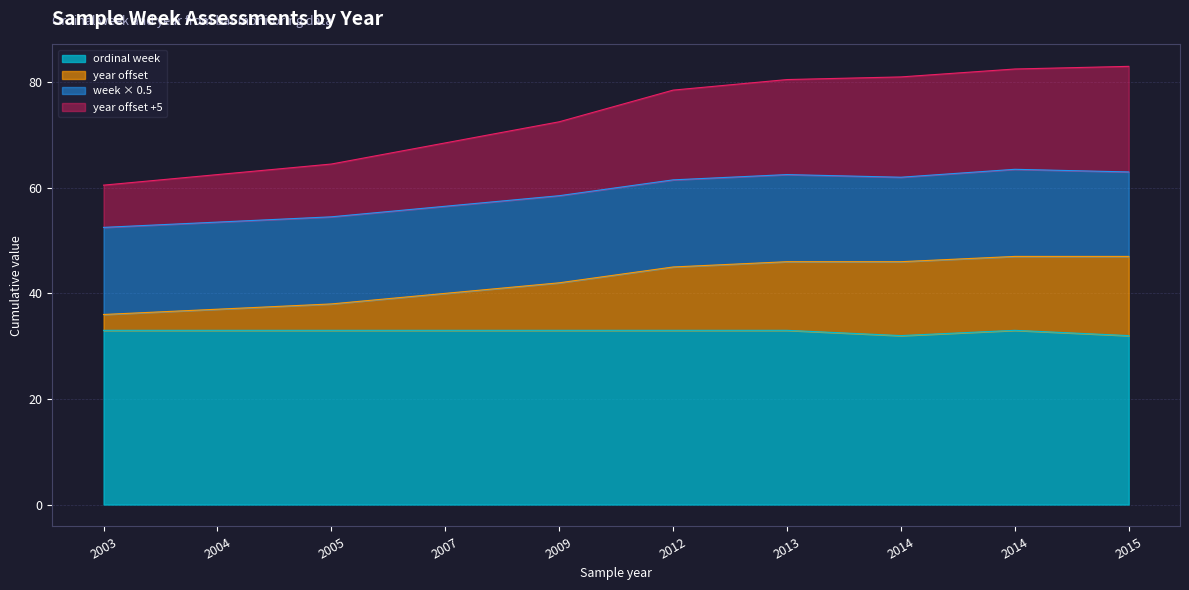

True or false: year and ordinal week intersect in this chart.

False